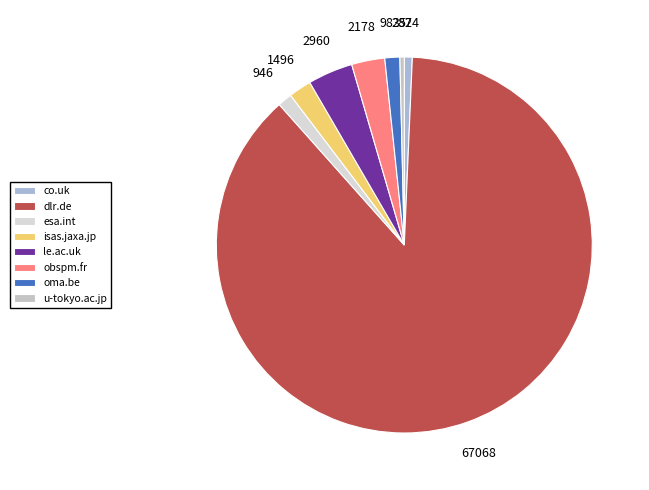

How many segments does this pie chart have?

8